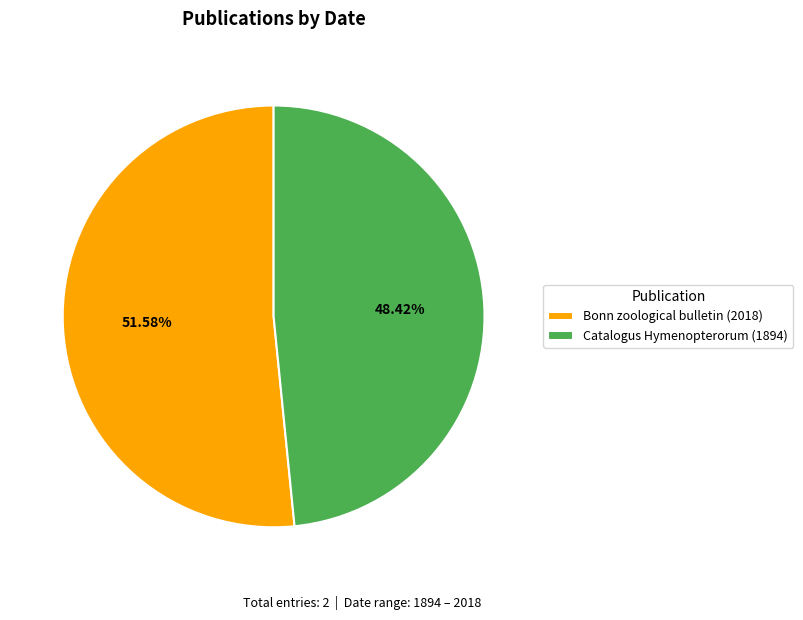

Which slice is the smallest?

Catalogus Hymenopterorum (1894)